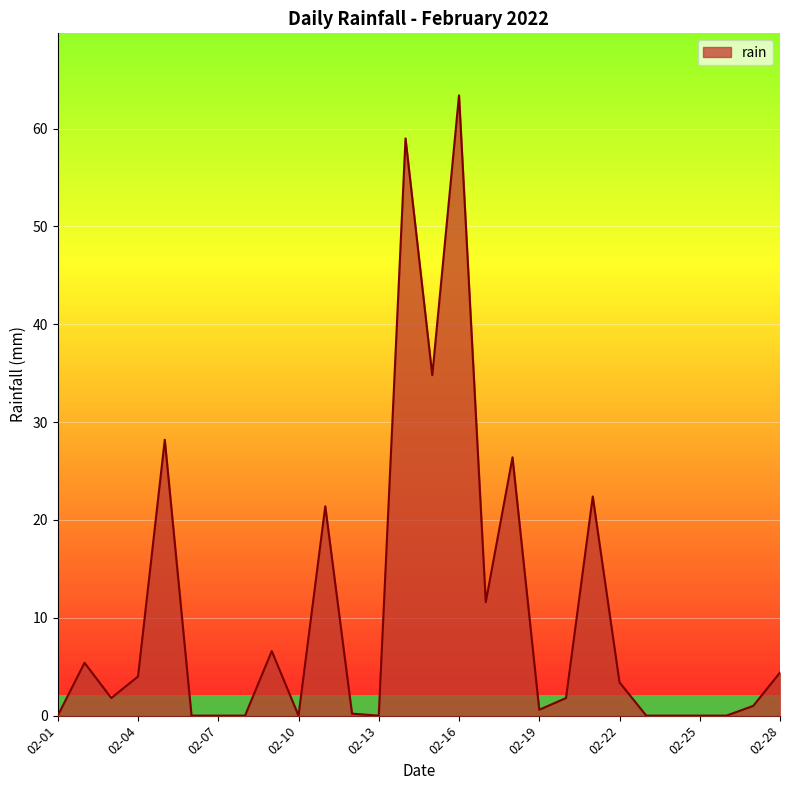

What is the difference between the maximum and minimum values?

63.4